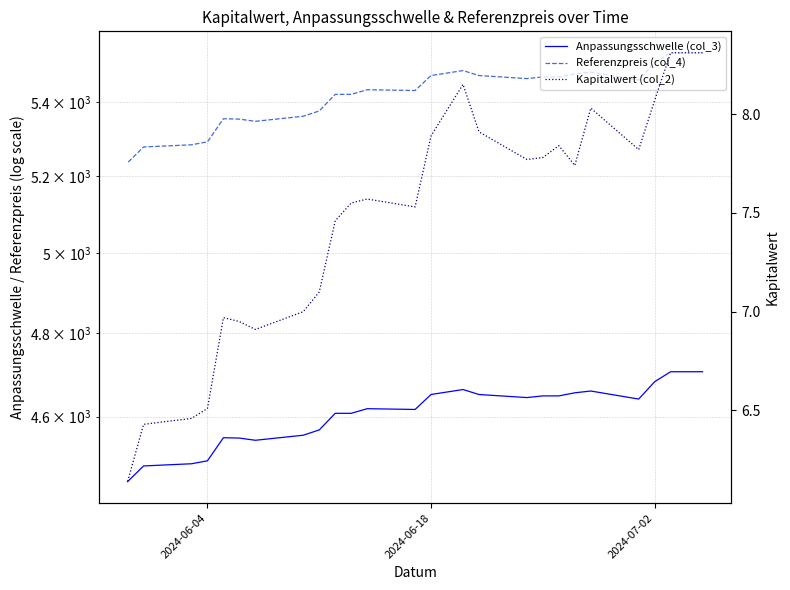

Which series has the largest total across all categories?

Referenzpreis (col_4)